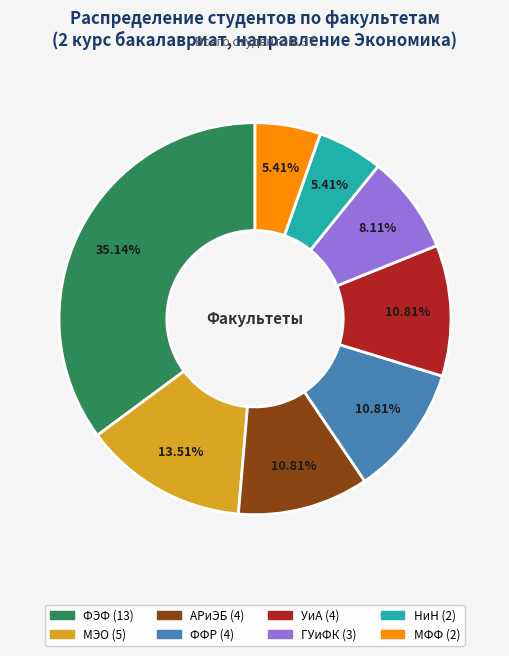

What percentage is the УиА slice, to the nearest percent?

11%